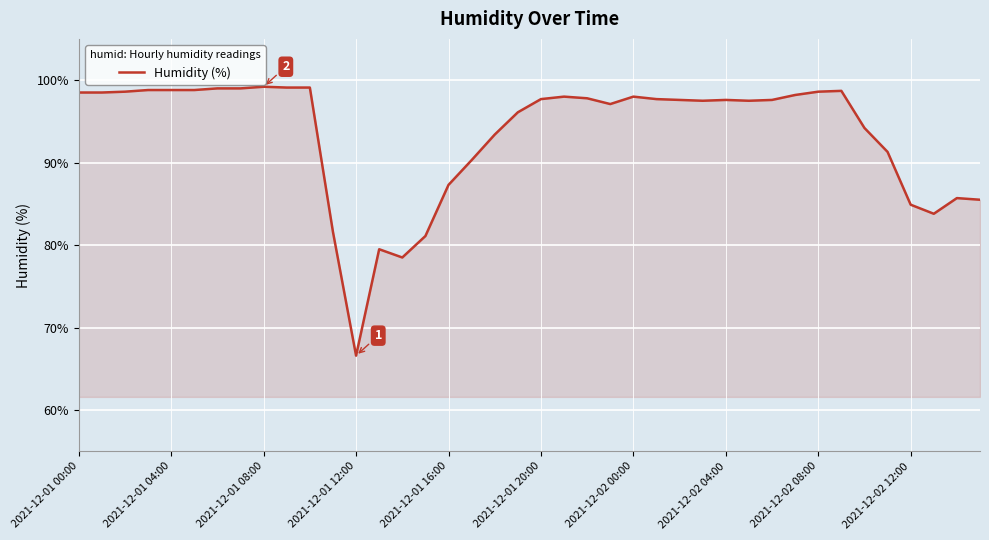

What is the greatest value displayed?

99.2